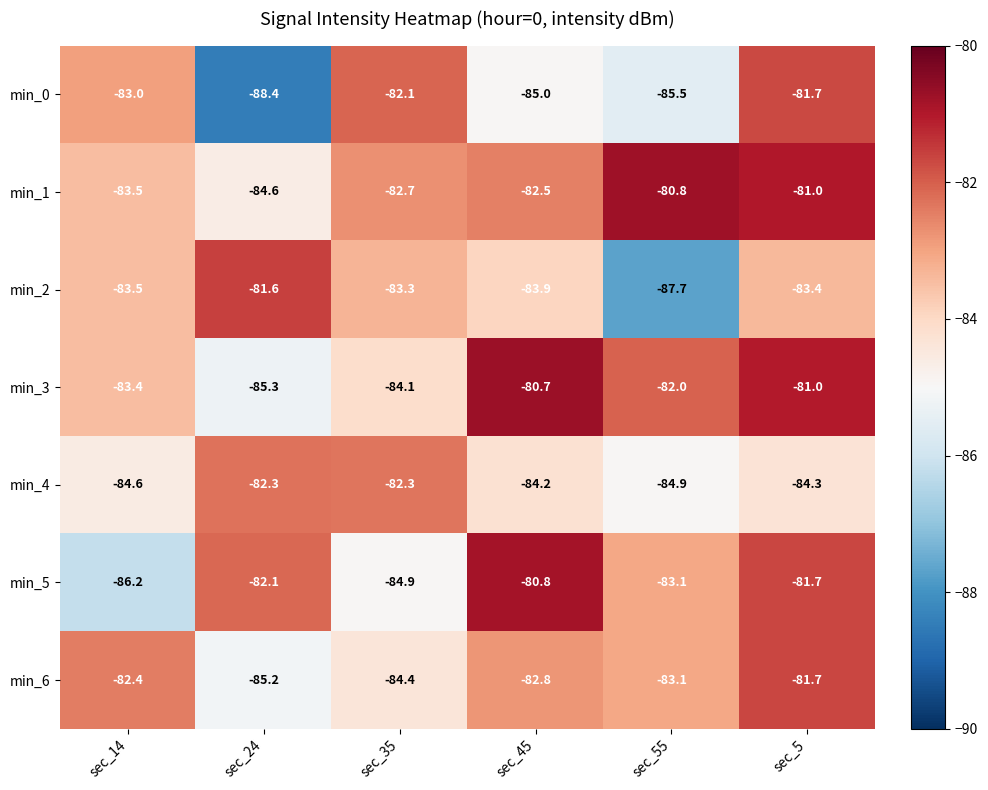

Between sec_14 and sec_45, which series saw the biggest shift?

min_5